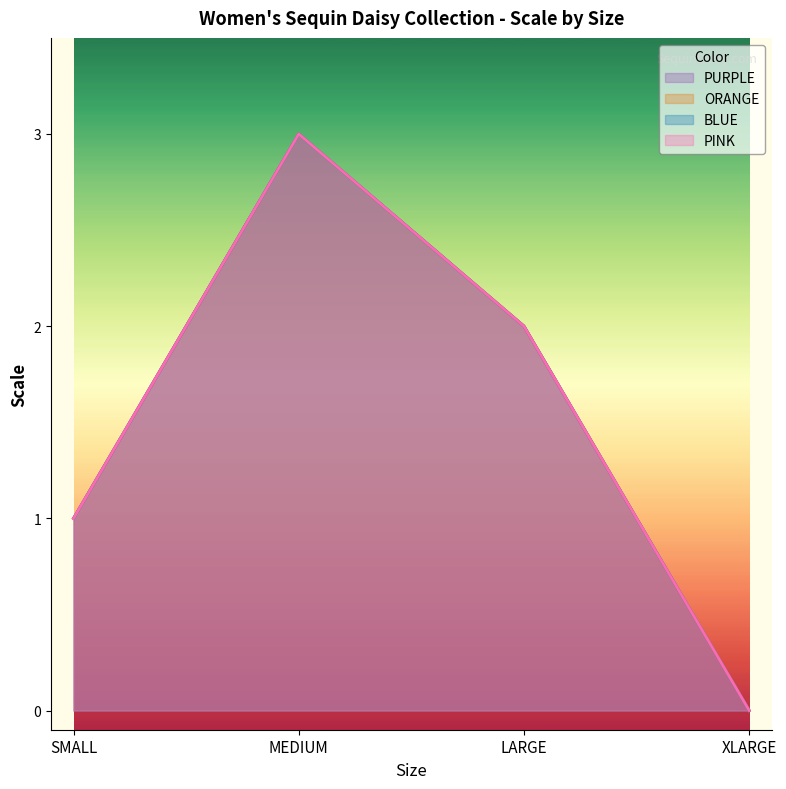

List the series in order of their peak value, highest first.

PURPLE, ORANGE, BLUE, PINK